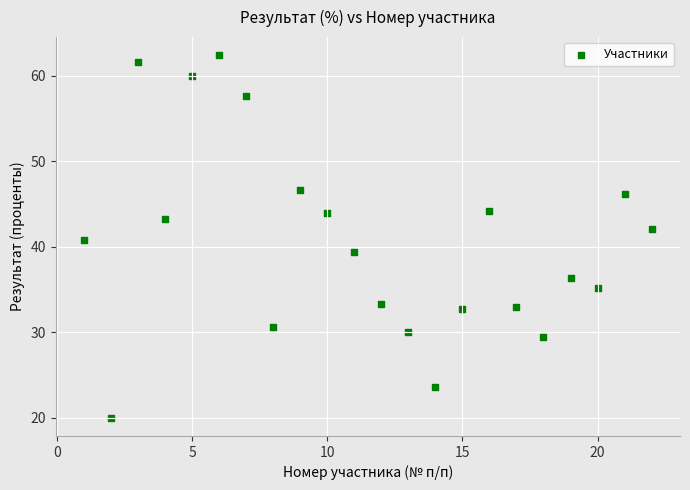

What is the range of X values (max minus min)?

21.0